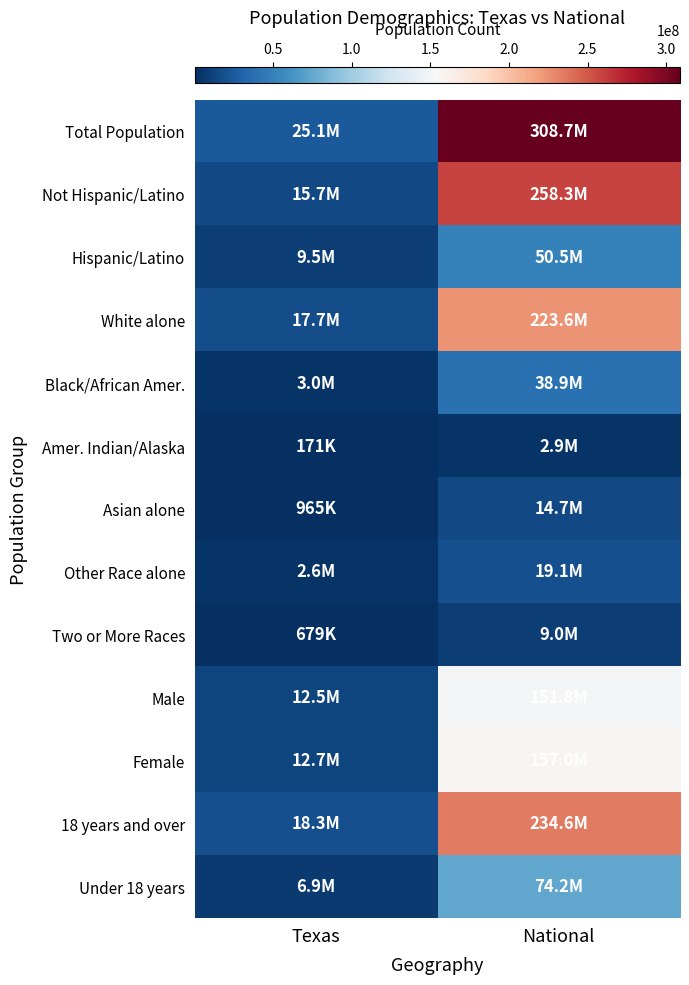

Rank the series by their maximum value, from highest to lowest.

Total Population, Not Hispanic/Latino, 18 years and over, White alone, Female, Male, Under 18 years, Hispanic/Latino, Black/African Amer., Other Race alone, Asian alone, Two or More Races, Amer. Indian/Alaska